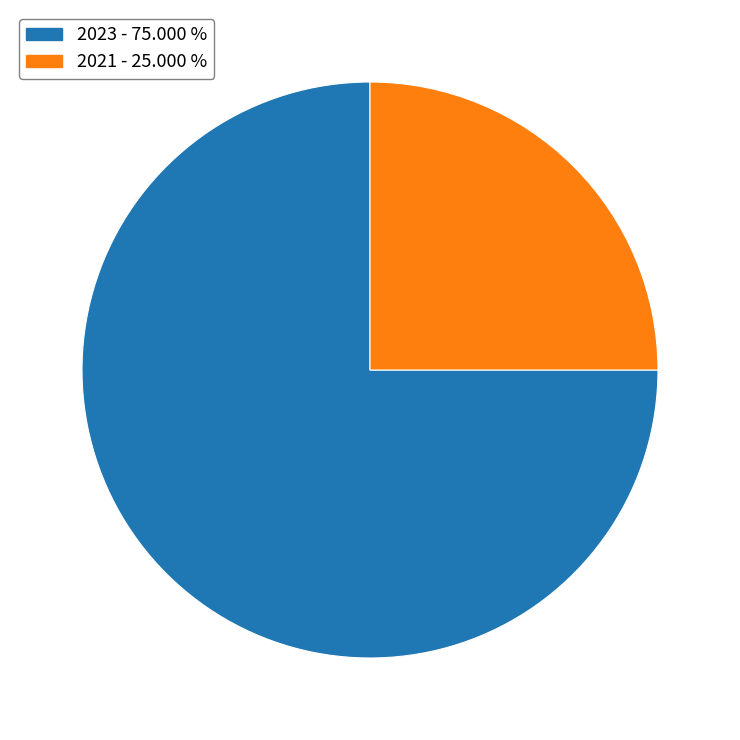

Is there any slice that represents more than half of the pie?

Yes